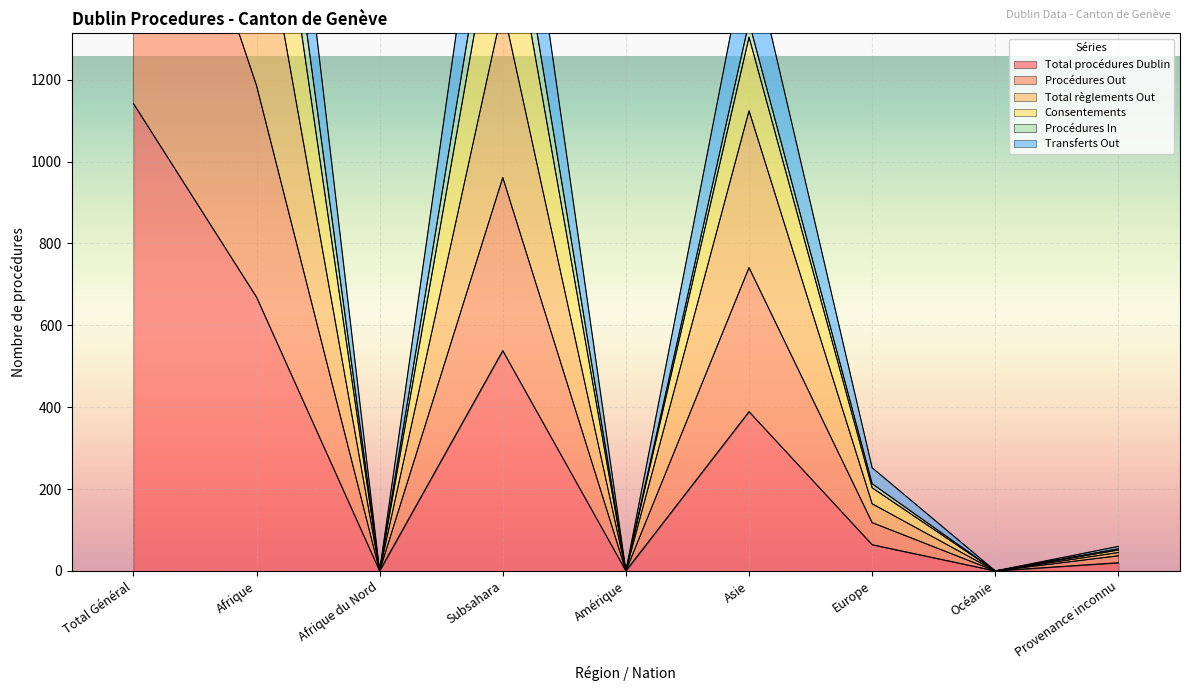

The value of Total procédures Dublin at Europe is 97. True or false?

False